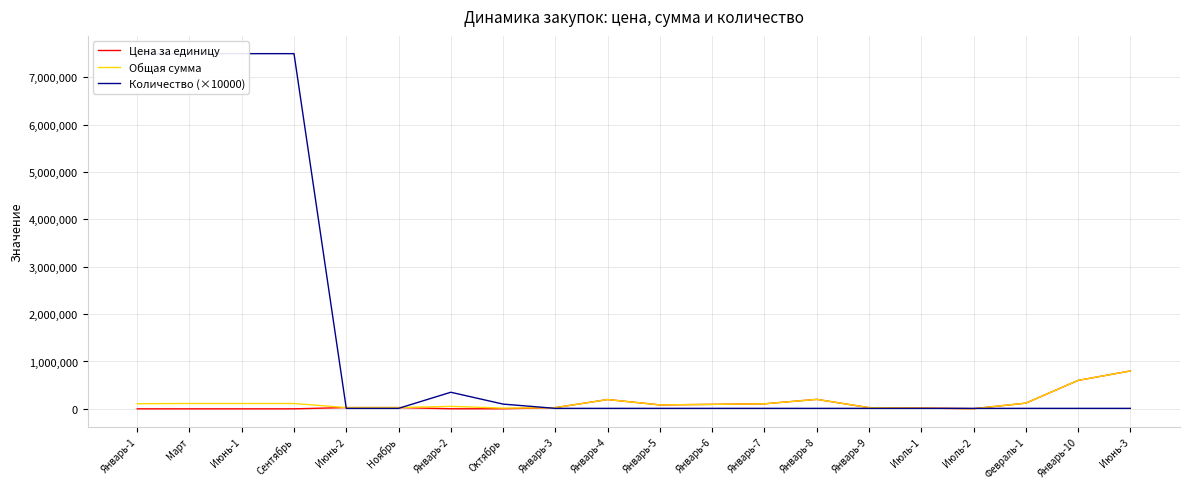

At which label is Цена за единицу closest to 400072?

Январь-10